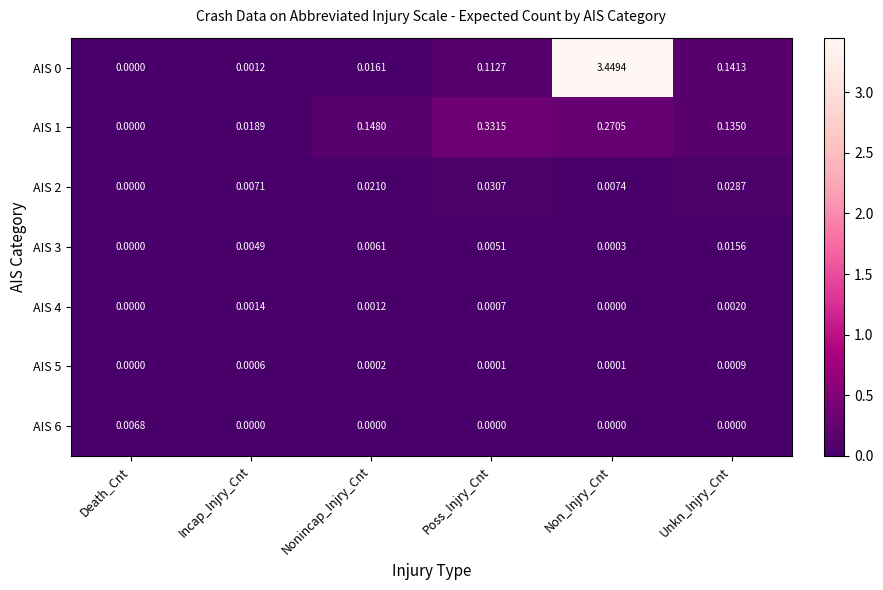

What is the total value across all series at Non_Injry_Cnt?

3.7